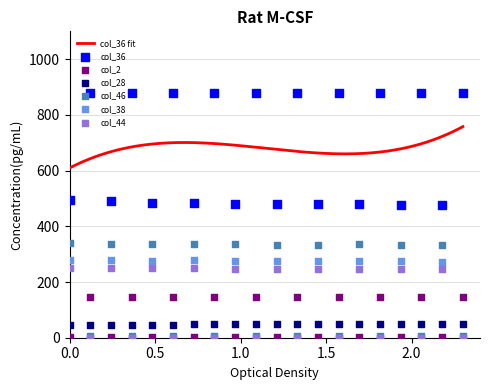

At how many categories does at least one series exceed 378?

20